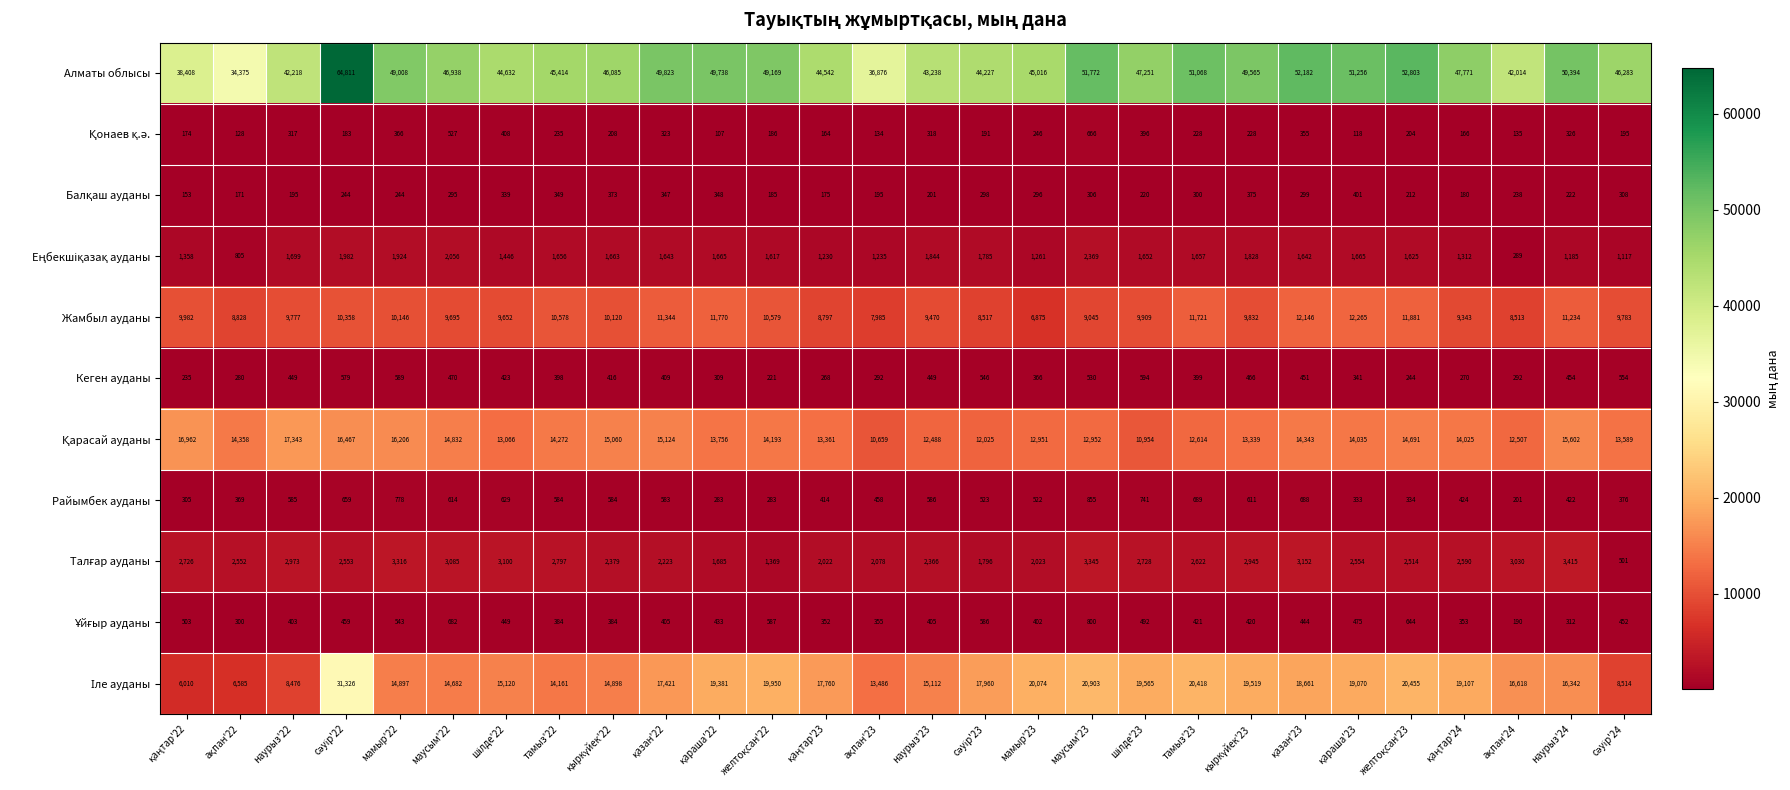

Count the number of categories in the chart.

28